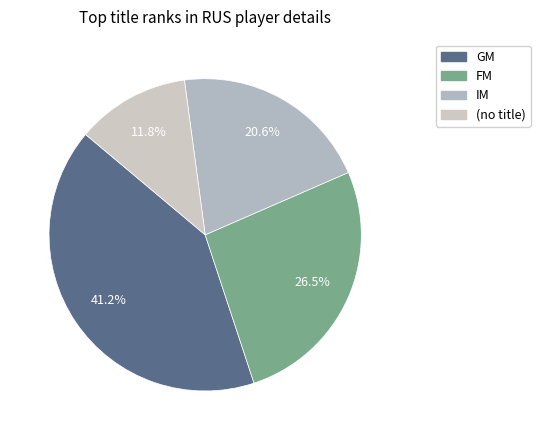

How many segments does this pie chart have?

4